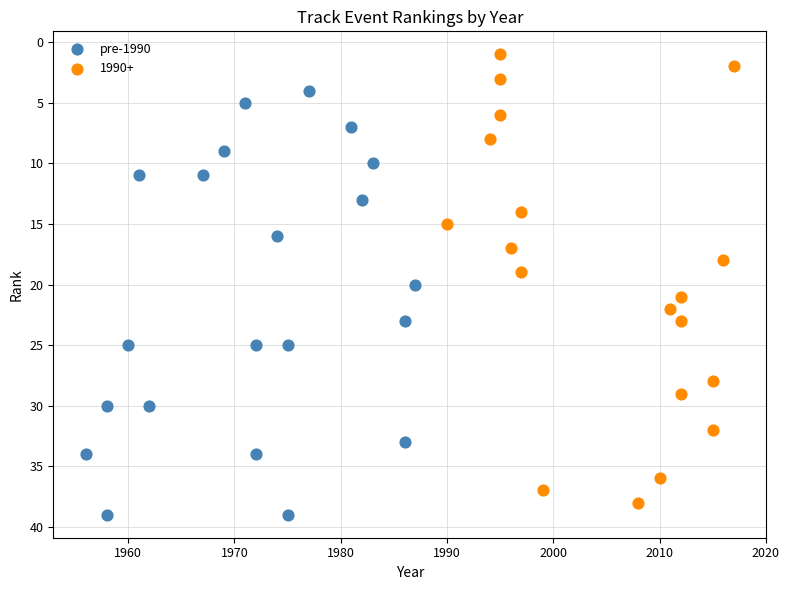

Which series has the largest Y range (max minus min)?

1990+